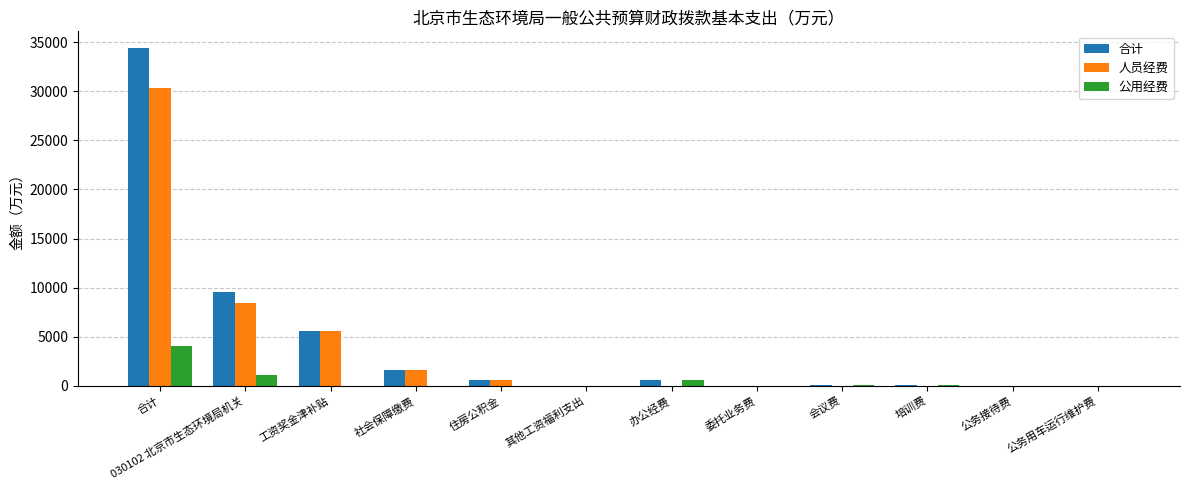

How many groups of bars are there?

12